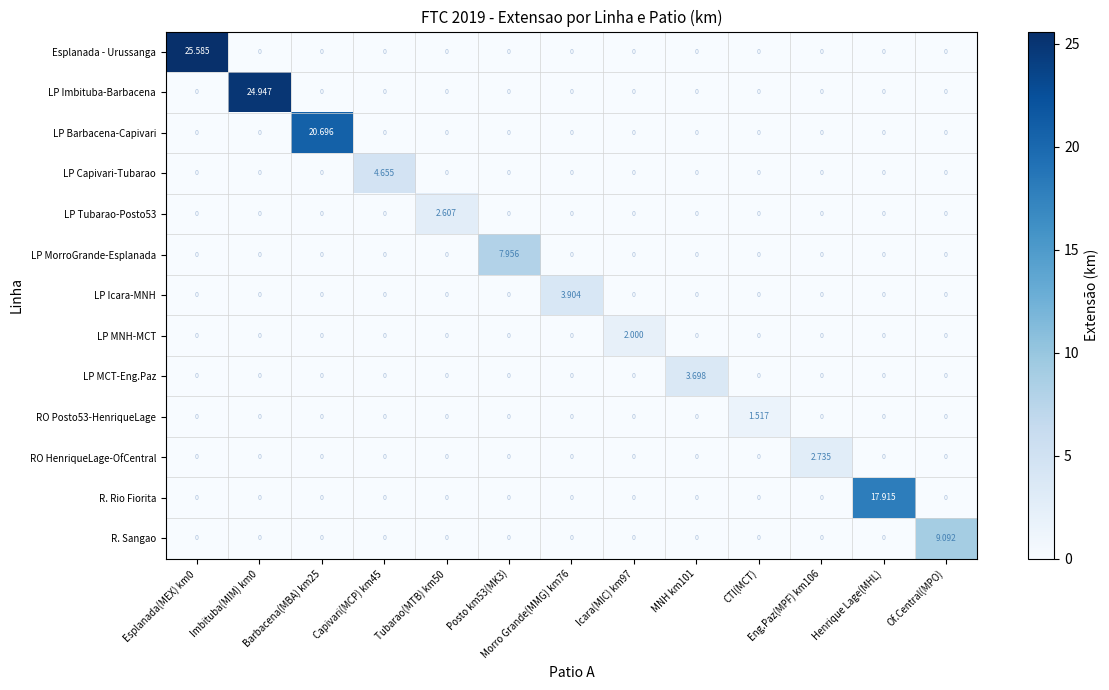

List the series in order of their peak value, lowest first.

RO Posto53-HenriqueLage, LP MNH-MCT, LP Tubarao-Posto53, RO HenriqueLage-OfCentral, LP MCT-Eng.Paz, LP Icara-MNH, LP Capivari-Tubarao, LP MorroGrande-Esplanada, R. Sangao, R. Rio Fiorita, LP Barbacena-Capivari, LP Imbituba-Barbacena, Esplanada - Urussanga